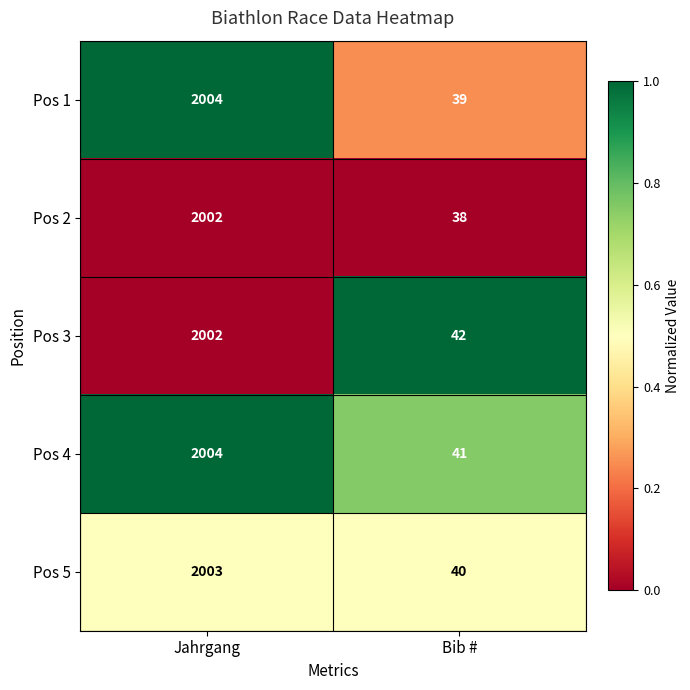

Which series has the widest spread of values?

Pos 1